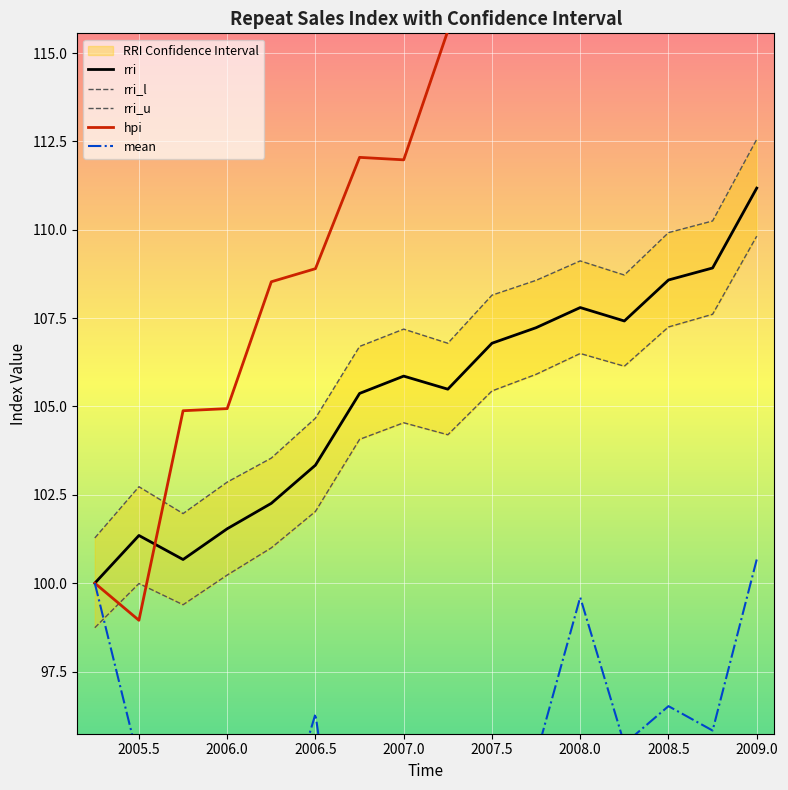

Is it true that rri equals 103.3 at 2006.5?

True